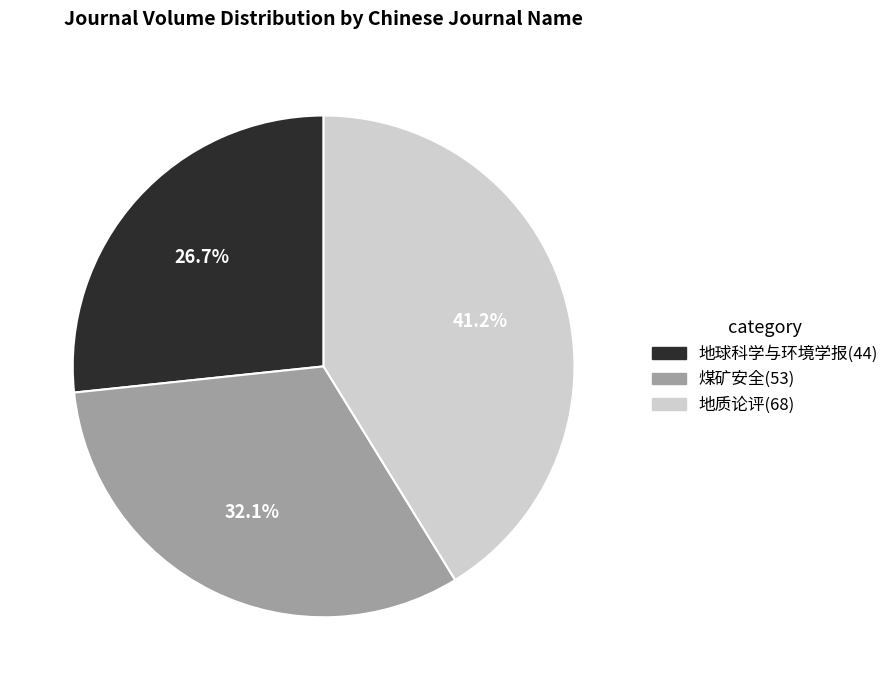

To the nearest percent, what is the average slice percentage?

33%